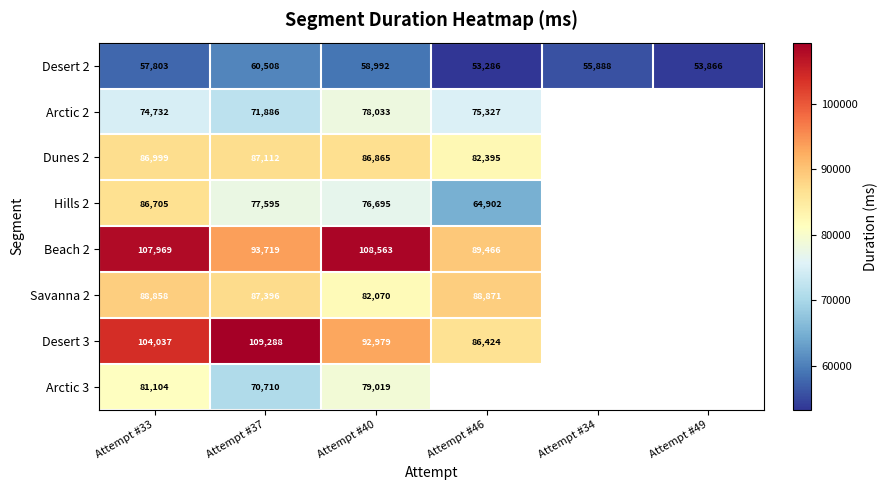

Rank the series at Attempt #40 from highest to lowest value.

Beach 2, Desert 3, Dunes 2, Savanna 2, Arctic 3, Arctic 2, Hills 2, Desert 2